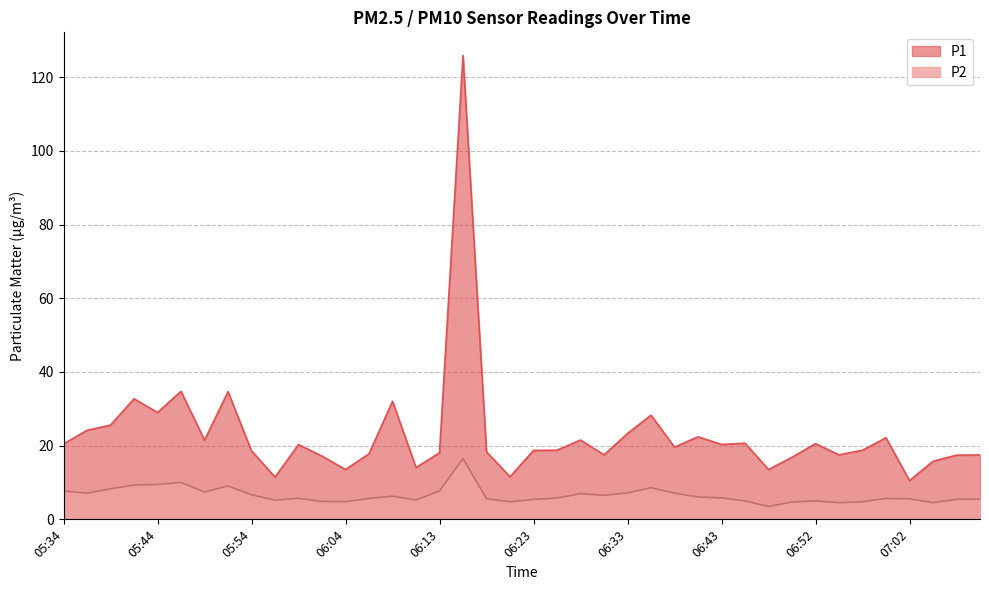

At which label is P1 closest to 68?

05:46